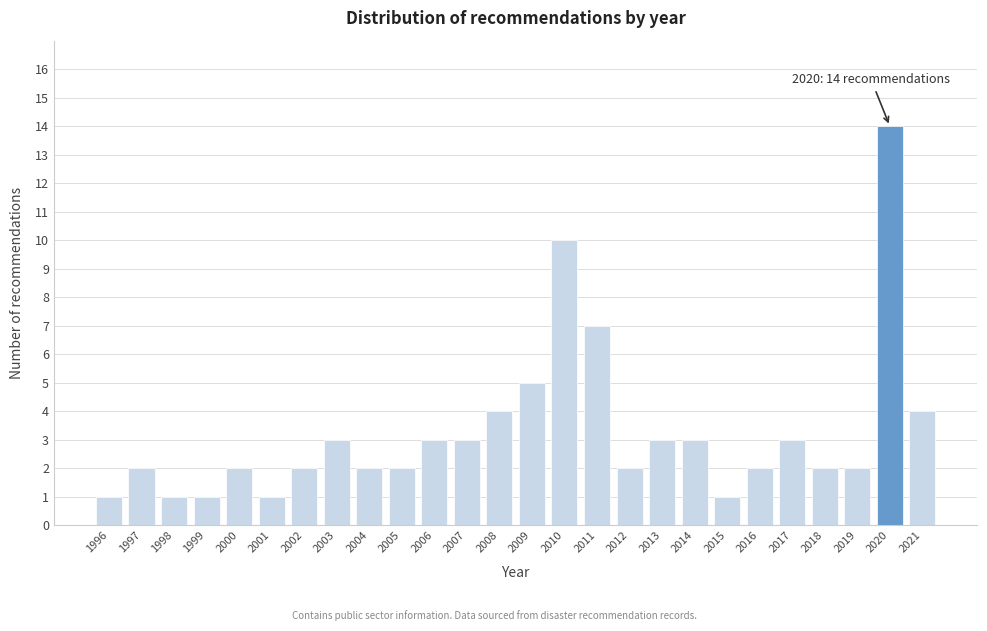

Reading right to left, list all the values displayed in this chart.

2021=4	2020=14	2019=2	2018=2	2017=3	2016=2	2015=1	2014=3	2013=3	2012=2	2011=7	2010=10	2009=5	2008=4	2007=3	2006=3	2005=2	2004=2	2003=3	2002=2	2001=1	2000=2	1999=1	1998=1	1997=2	1996=1